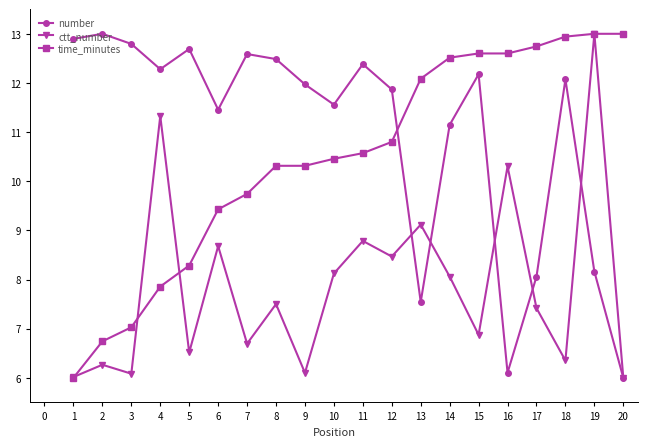

Which series changed the most between 11 and 13?

number